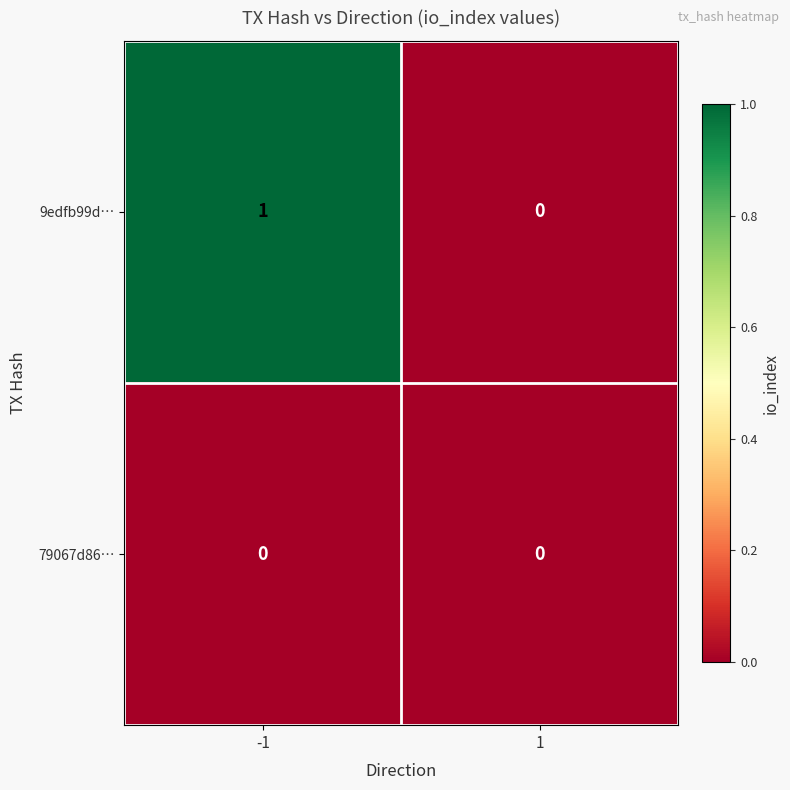

Rank the categories by 9edfb99d… value from lowest to highest.

1, -1